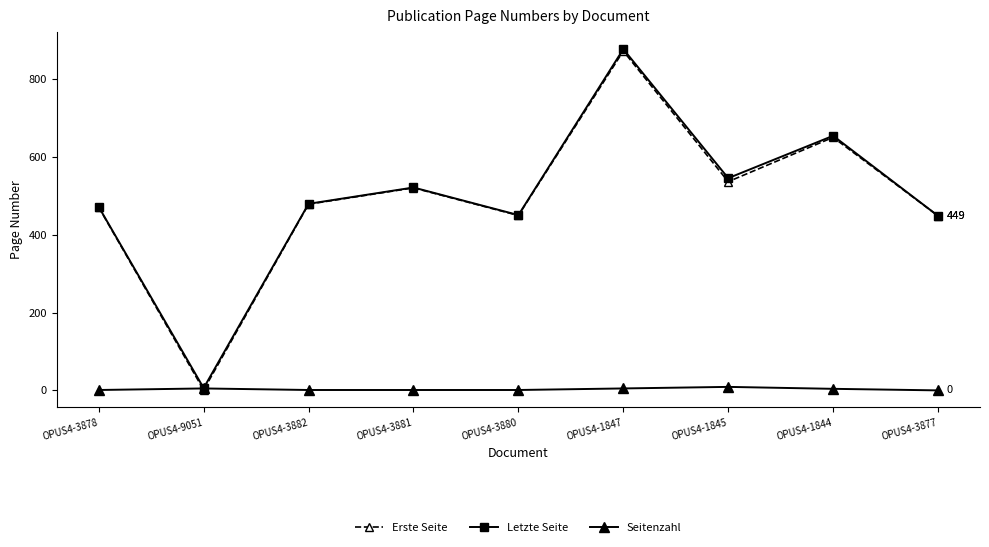

Does the chart display data point markers on the line(s)?

Yes